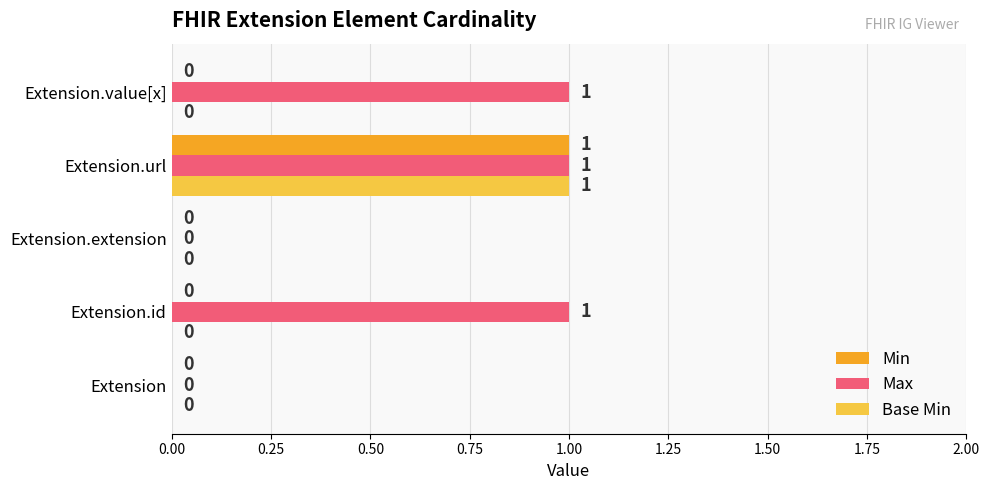

What is the maximum value shown in the chart?

1